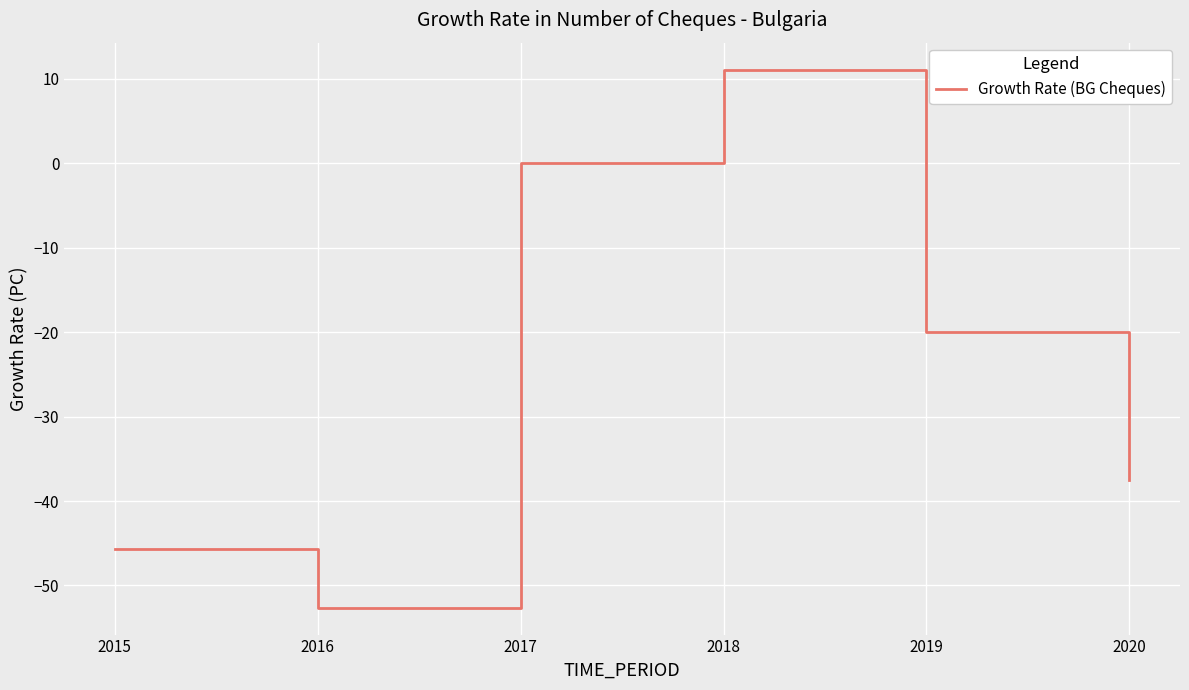

Does the chart display data point markers on the line(s)?

No